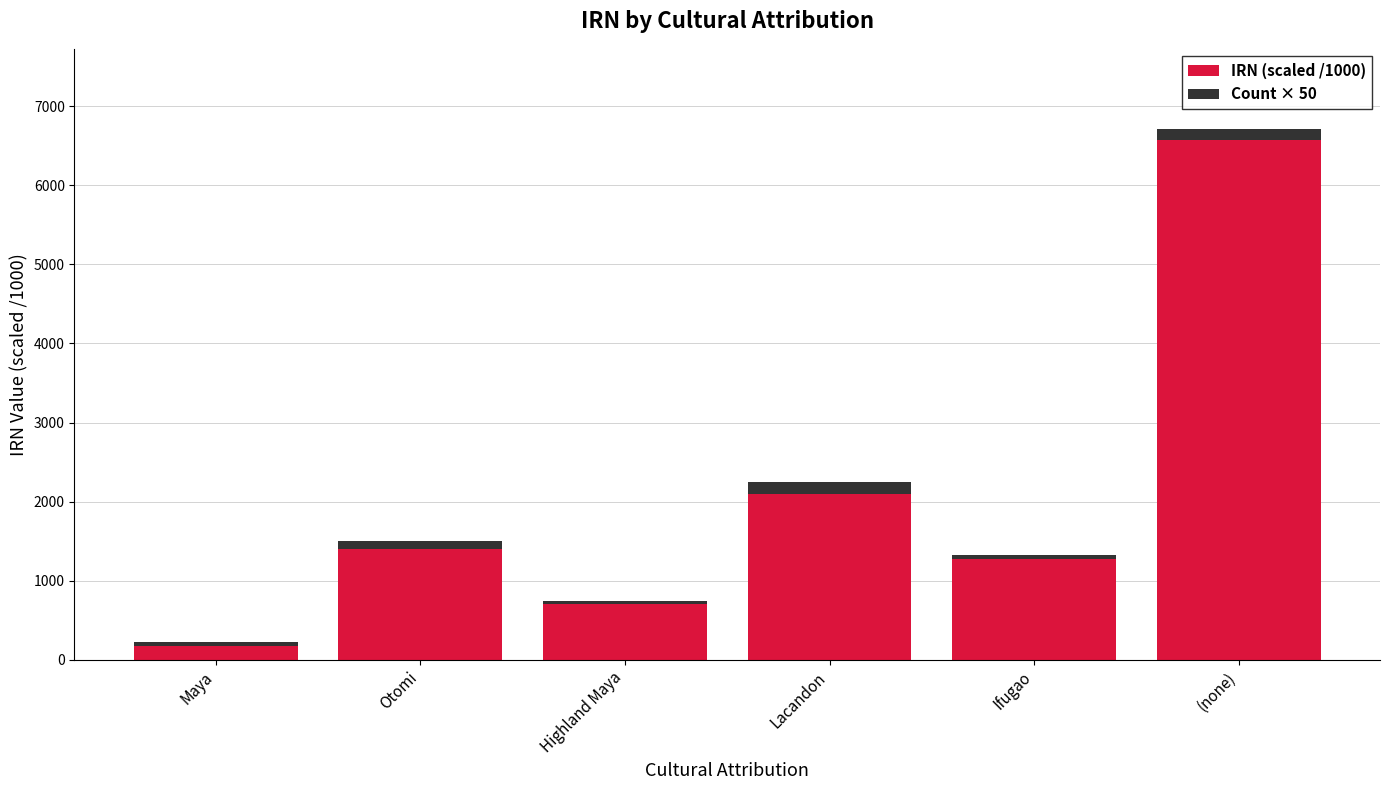

What are all the series names shown in the legend?

IRN (scaled /1000), Count × 50